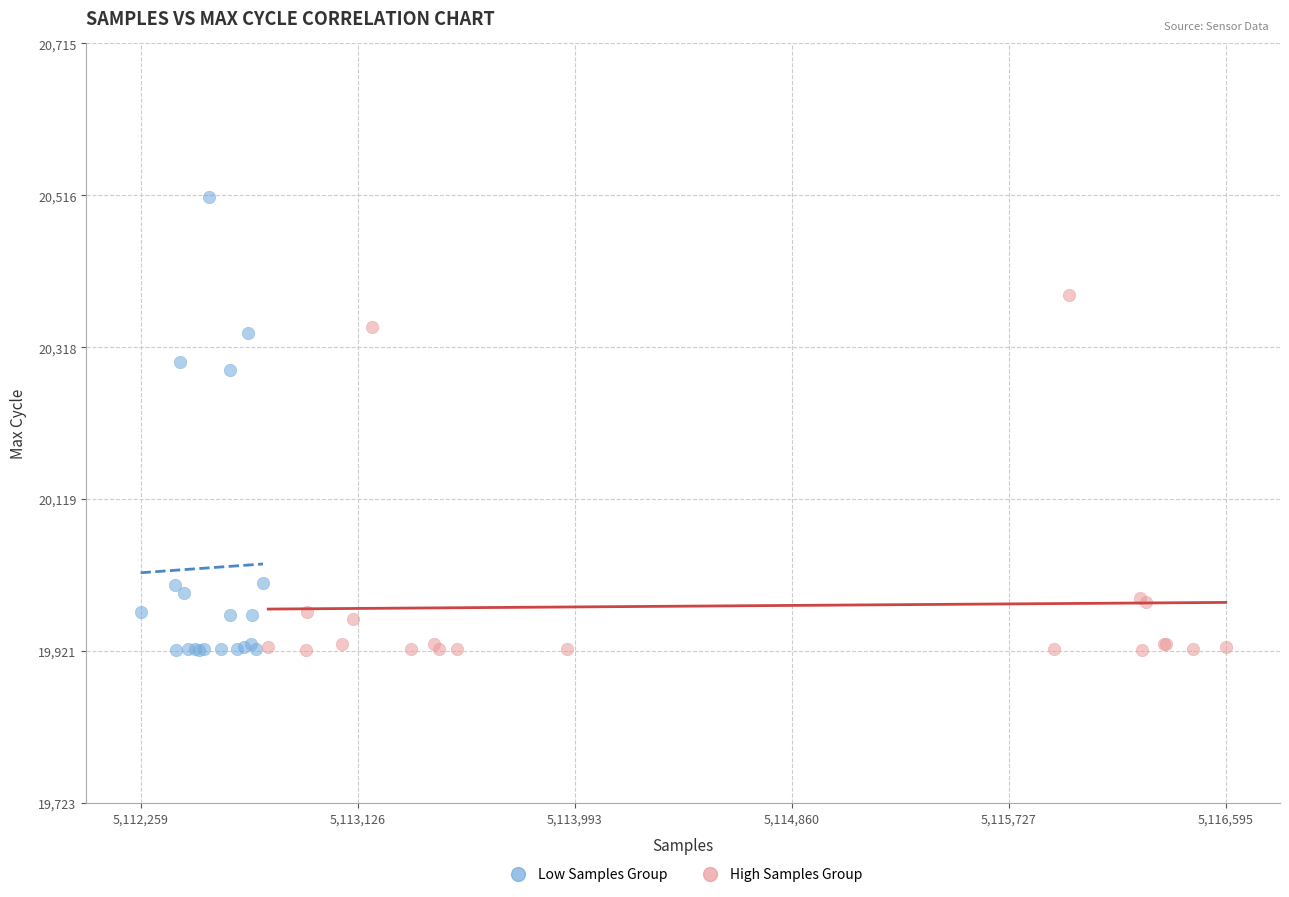

Which series has the widest spread of Y values?

Low Samples Group